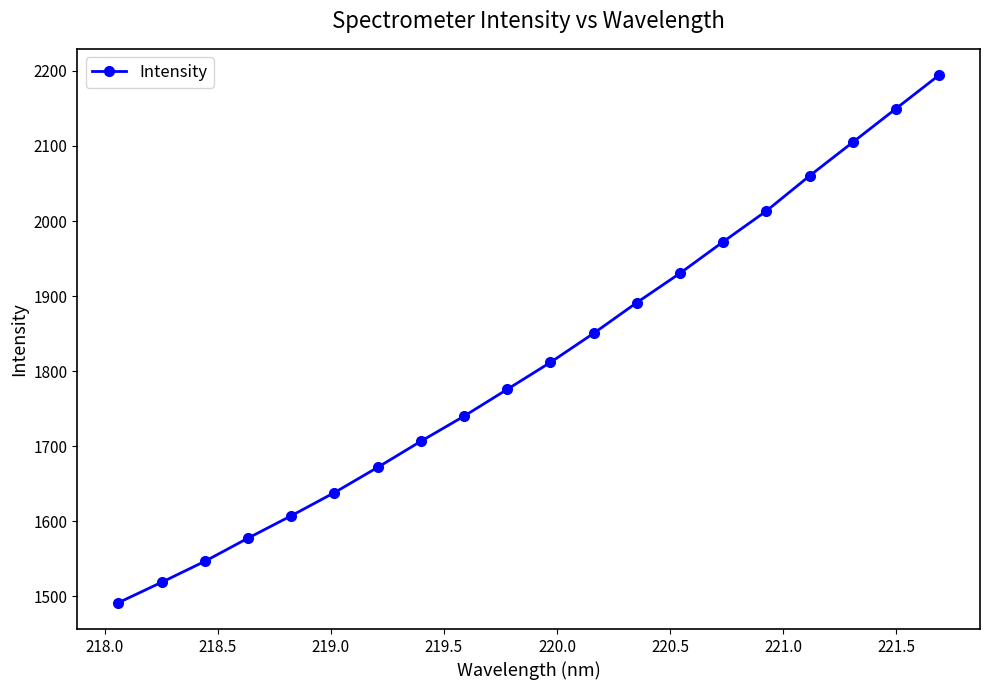

True or false: there are more than 1 points higher than both neighbors.

False